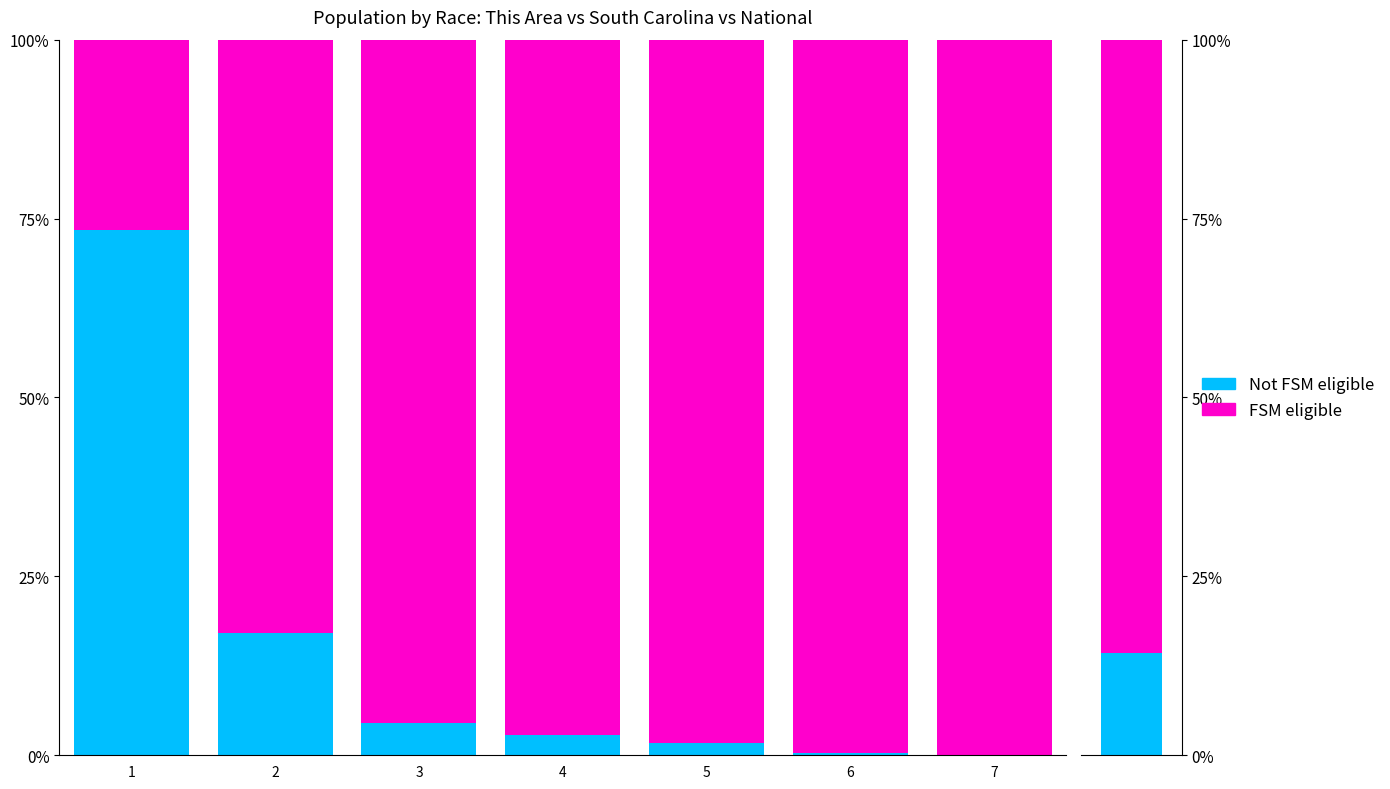

How many values in the Not FSM eligible series are below 2?

3